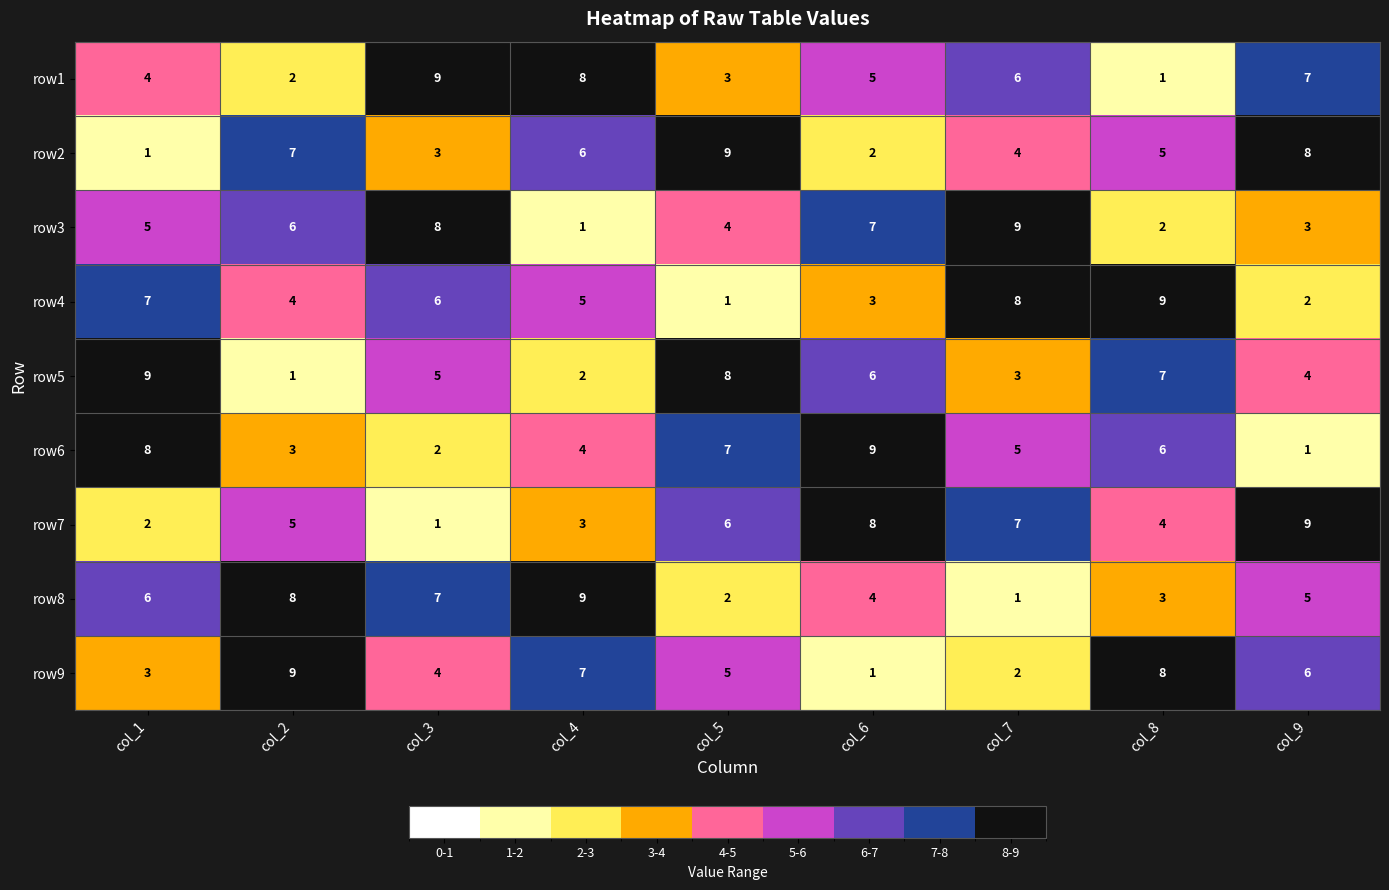

What is the difference between the highest and lowest values at col_8?

8